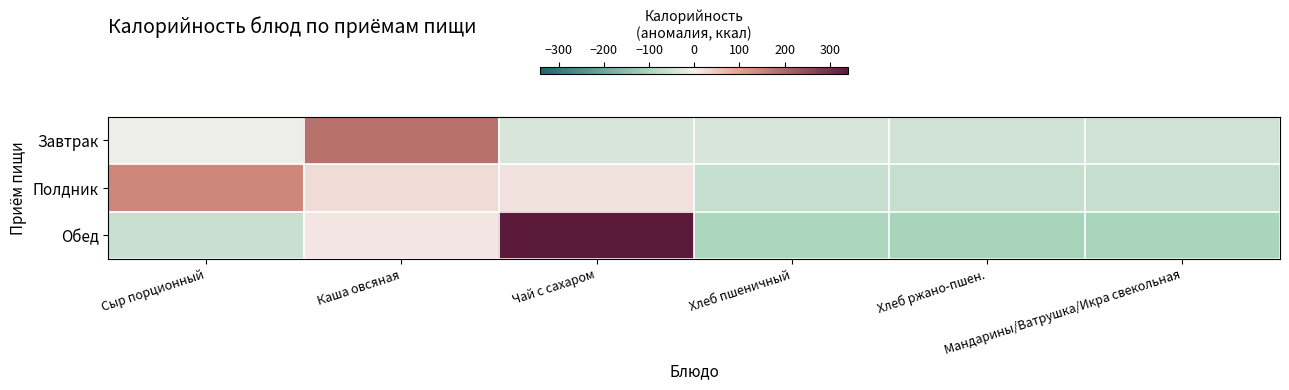

Which series changed the most between Сыр порционный and Каша овсяная?

Завтрак